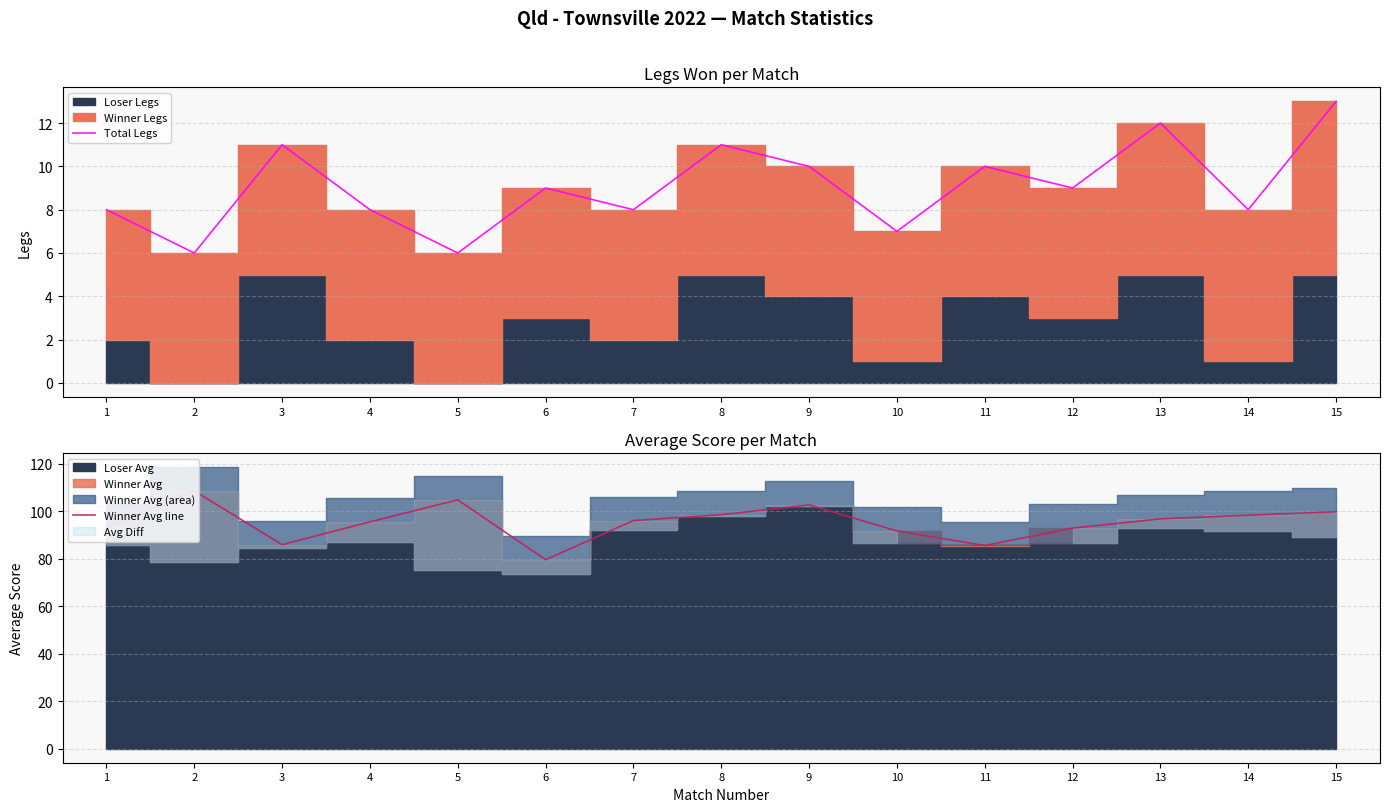

At which label is Total Legs closest to 9?

6